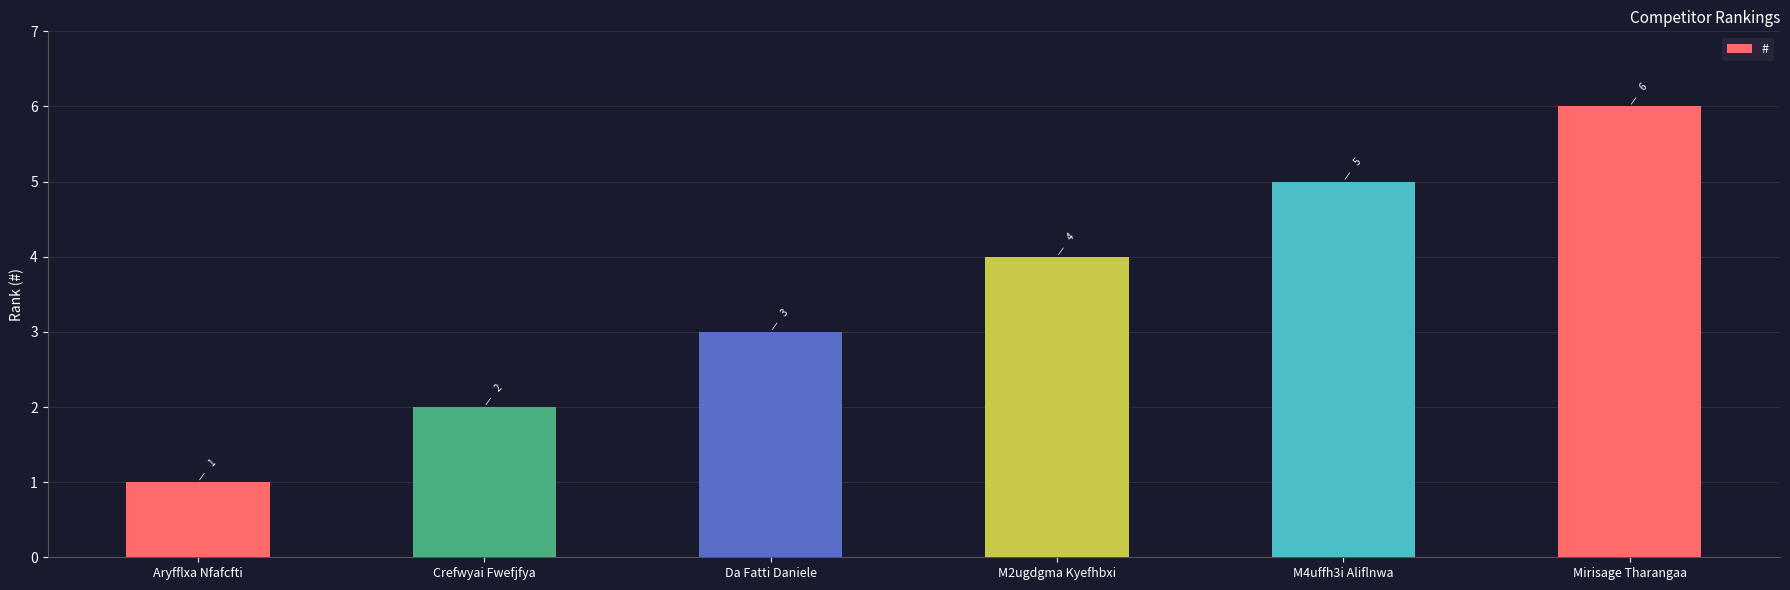

What is the sum of the values at M4uffh3i Aliflnwa and M2ugdgma Kyefhbxi?

9